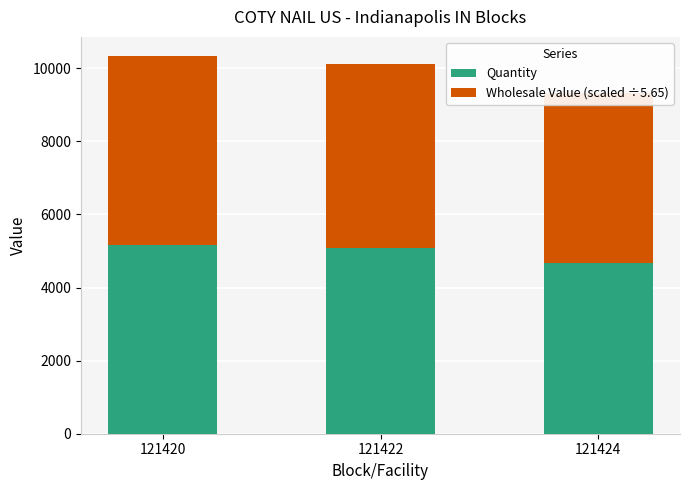

Reading right to left, extract all data points from this chart.

Quantity: 121424=4679.0	121422=5085.0	121420=5170.0
Wholesale Value (scaled ÷5.65): 121424=4648.1	121422=5021.6	121420=5173.2